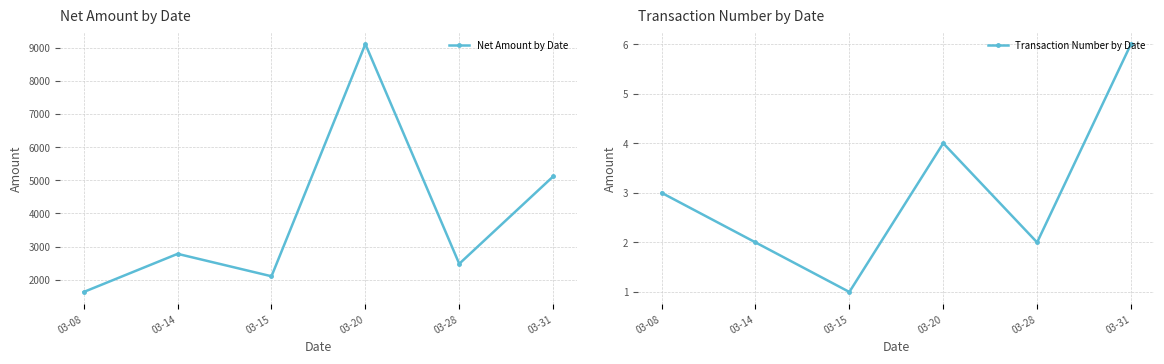

At how many categories does at least one series exceed 6873?

1